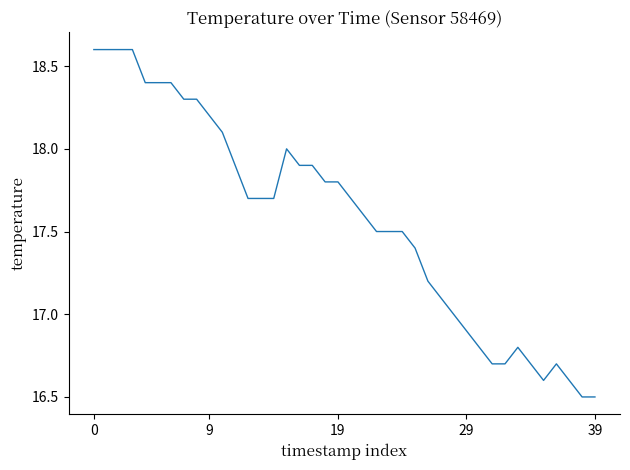

Does the chart have visible grid lines?

No